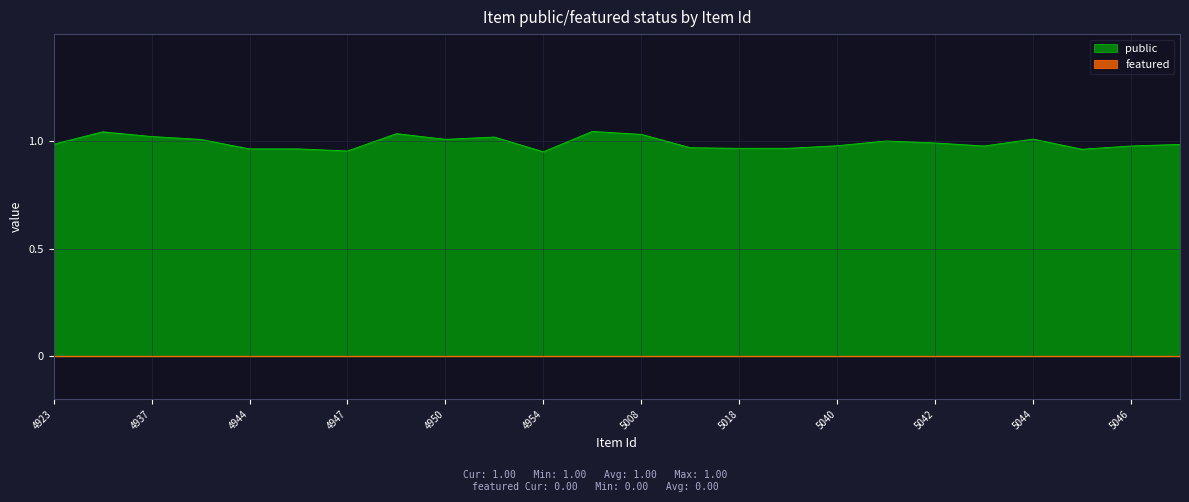

Which series has the largest total across all categories?

public